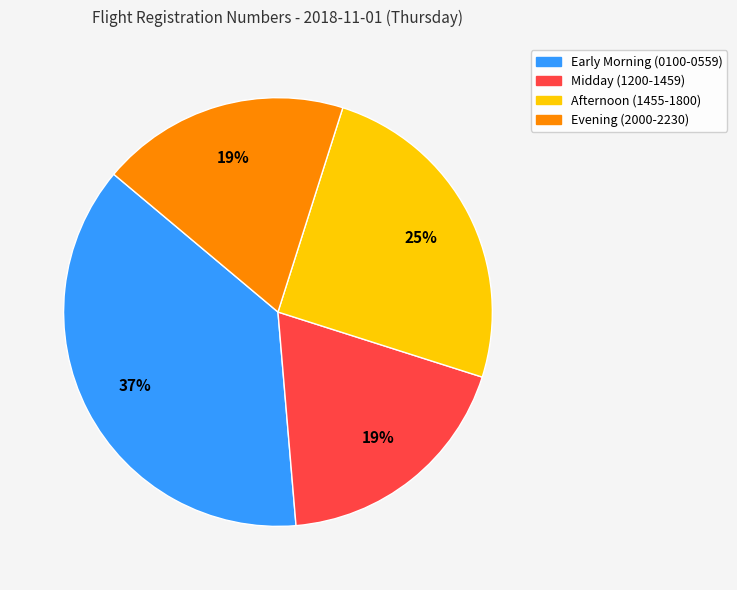

Does any single category account for the majority?

No